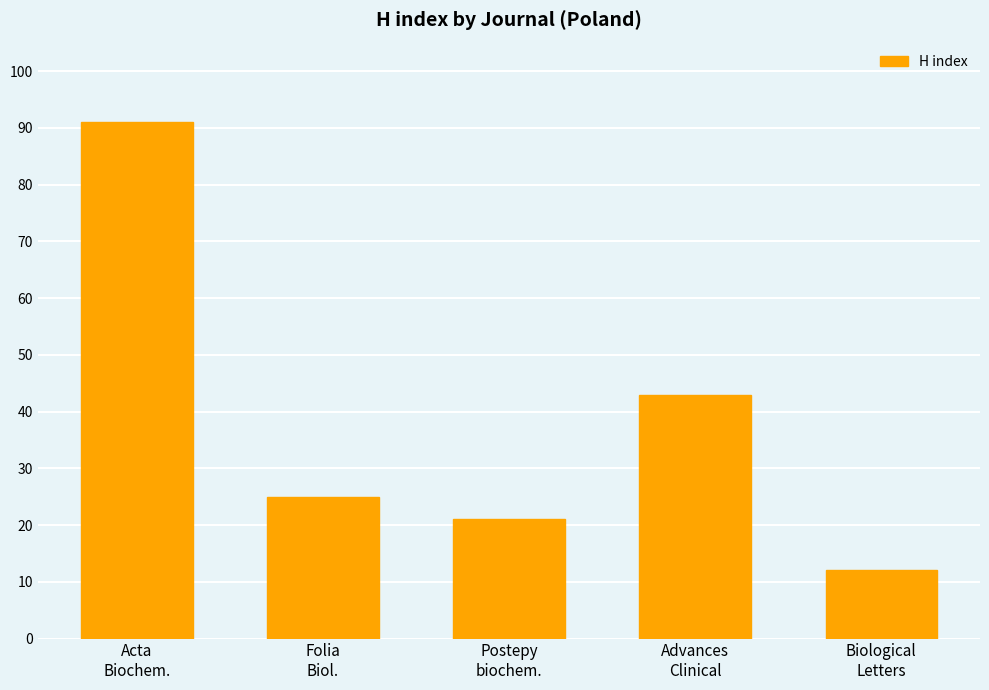

What is the ratio of the value at Biological
Letters to the value at Folia
Biol.?

0.5